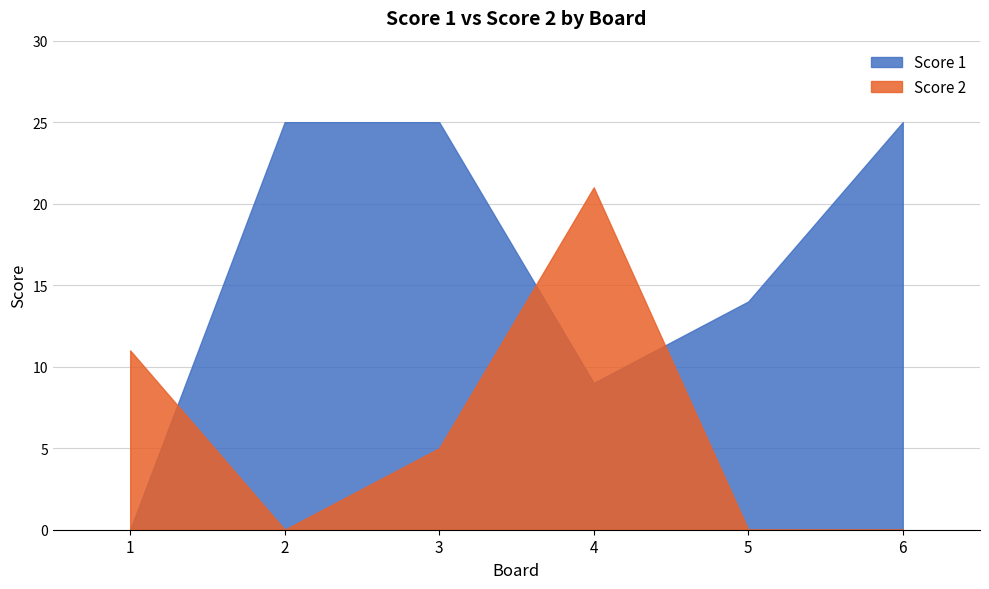

Which has a higher value, 6 or 4?

6